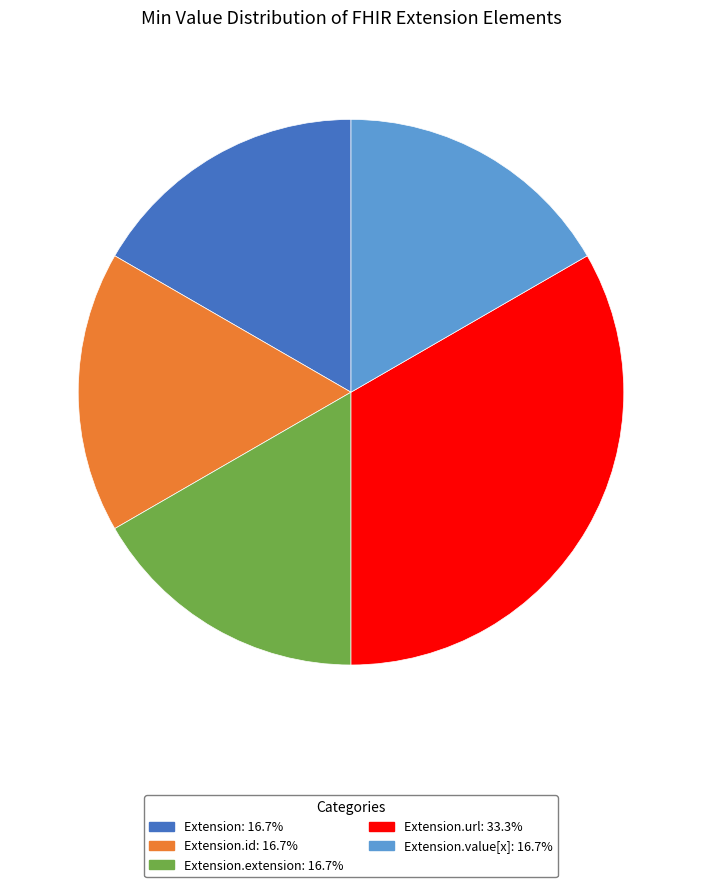

Is there a majority slice in this chart?

No